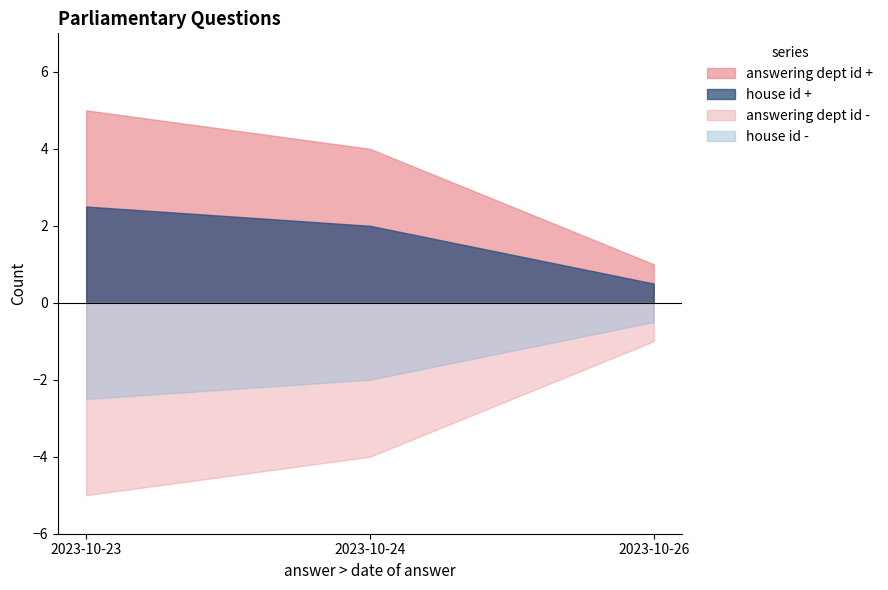

Which has a higher value, 2023-10-24 or 2023-10-26?

2023-10-24